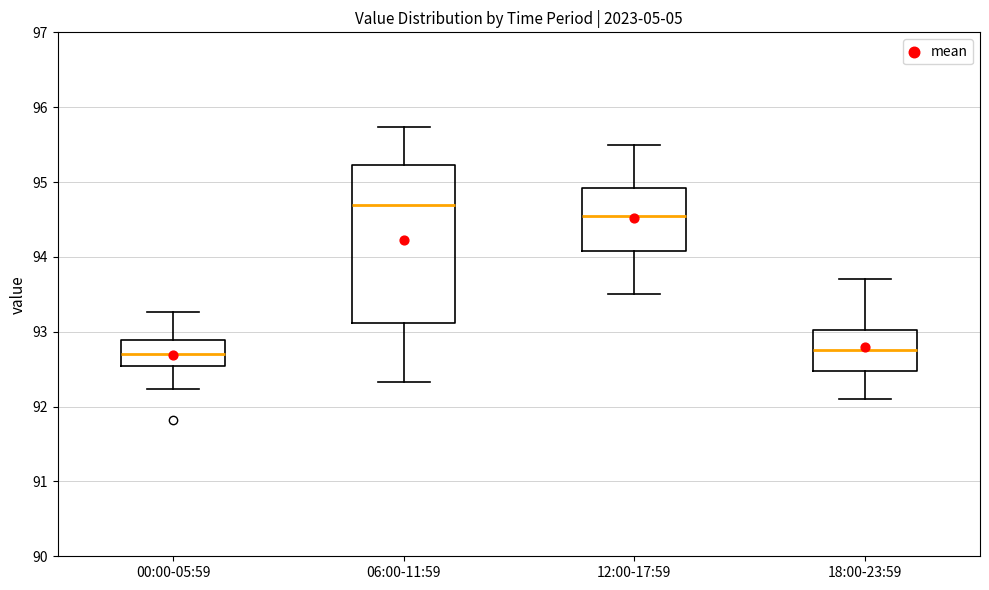

Which box has the highest median line?

06:00-11:59